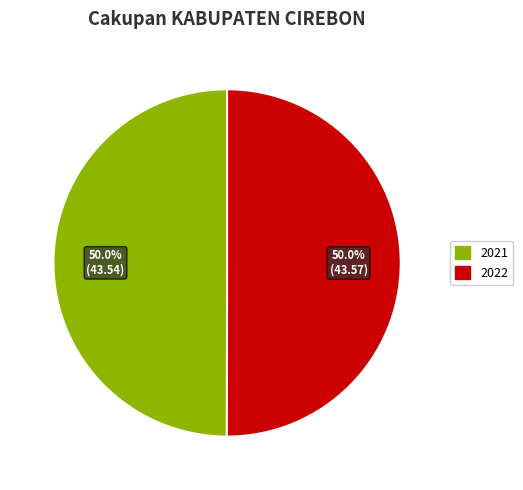

Count the number of slices in the pie.

2